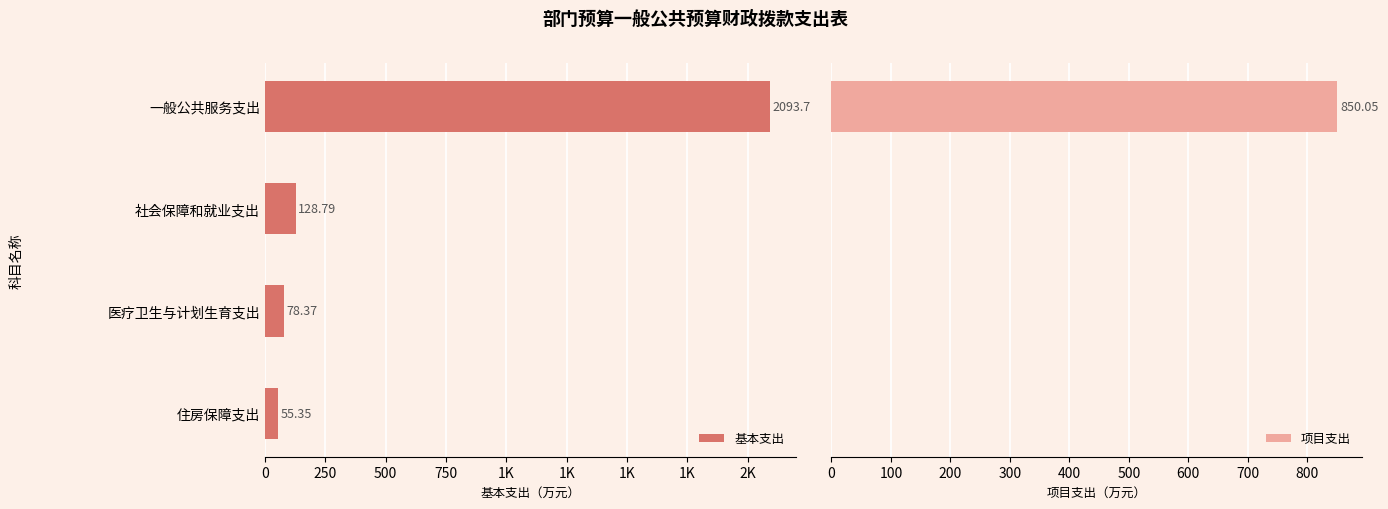

Is it true that 基本支出 equals 34.4 at 住房保障支出?

False